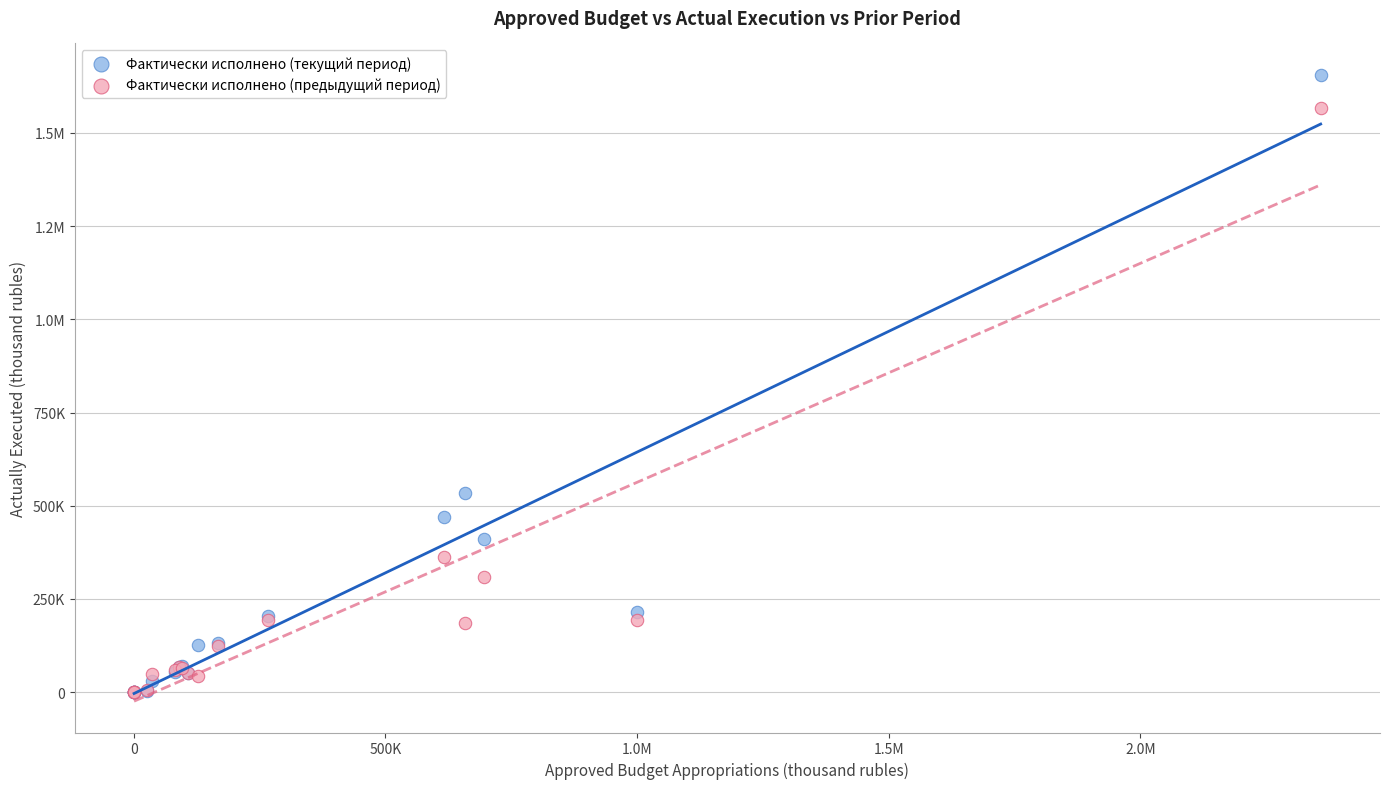

What are all the series names shown in the legend?

Фактически исполнено (текущий период), Фактически исполнено (предыдущий период)